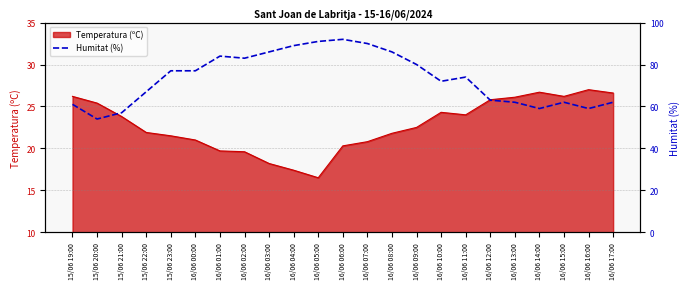

Between 15/06 22:00 and 16/06 10:00, which is larger?

16/06 10:00